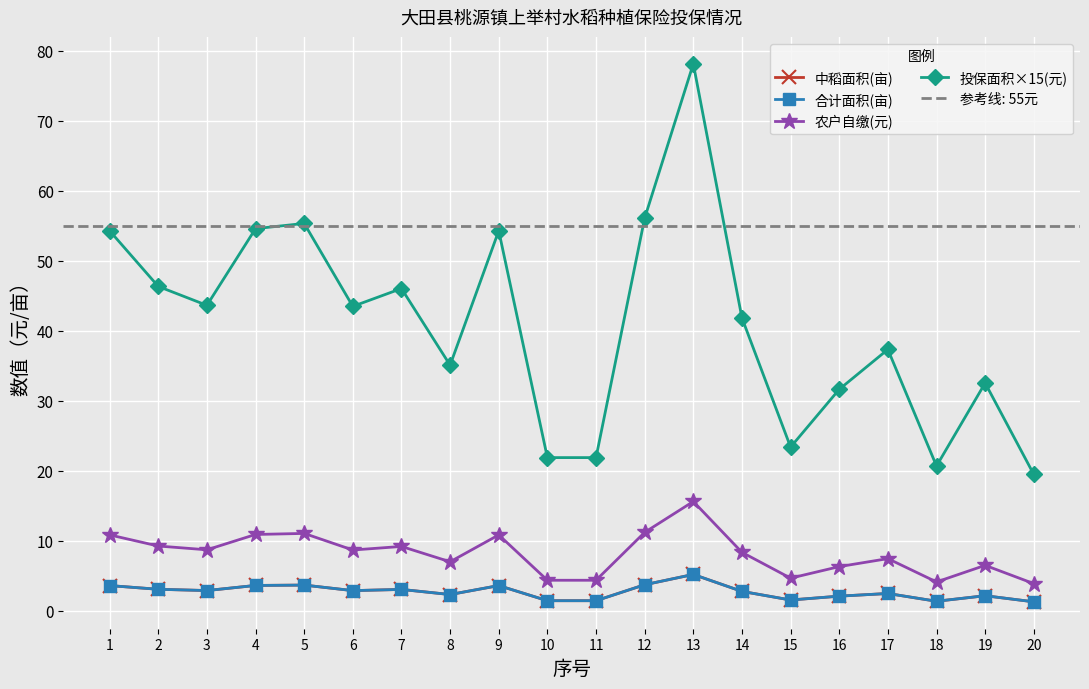

List the labels in order of 合计面积(亩) value, smallest first.

20, 18, 10, 11, 15, 16, 19, 8, 17, 14, 6, 3, 7, 2, 1, 9, 4, 5, 12, 13